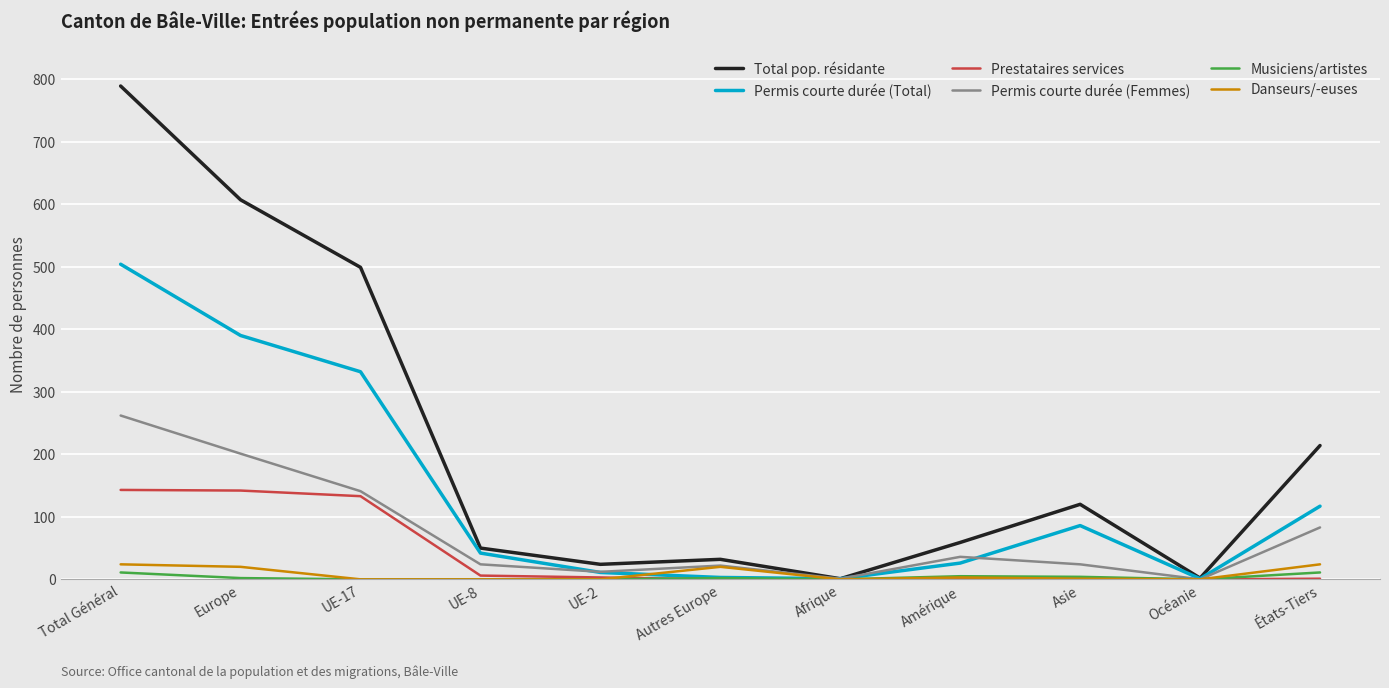

At which label does Total pop. résidante first exceed 59?

Total Général